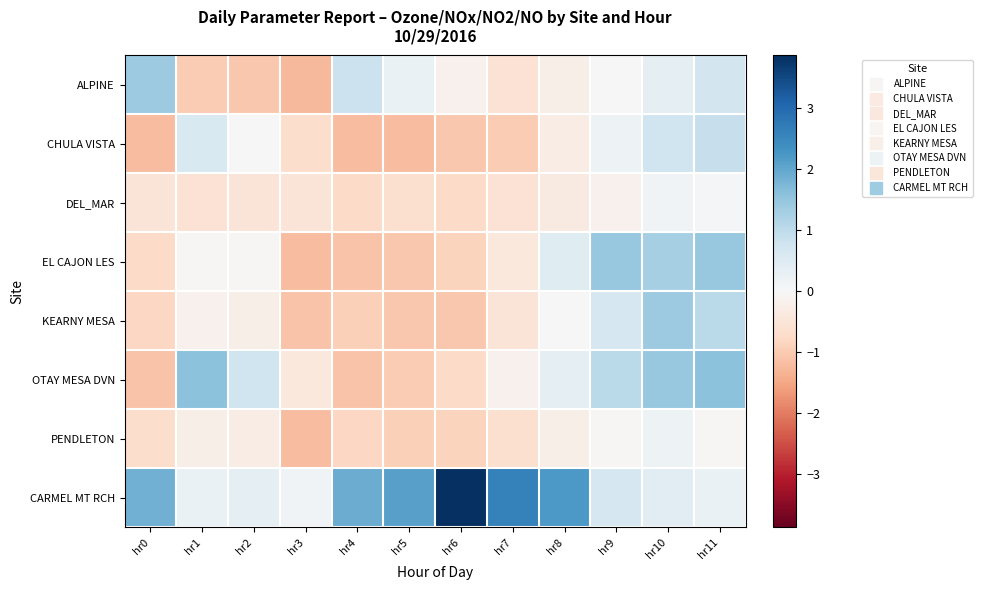

Reading left to right, list all the values displayed in this chart.

ALPINE: hr0=1.4	hr1=-1.0	hr2=-1.1	hr3=-1.2	hr4=0.8	hr5=0.3	hr6=-0.2	hr7=-0.5	hr8=-0.2	hr9=0.0	hr10=0.3	hr11=0.7
CHULA VISTA: hr0=-1.2	hr1=0.6	hr2=0.0	hr3=-0.7	hr4=-1.2	hr5=-1.2	hr6=-1.1	hr7=-1.0	hr8=-0.3	hr9=0.2	hr10=0.8	hr11=0.9
DEL_MAR: hr0=-0.5	hr1=-0.5	hr2=-0.5	hr3=-0.5	hr4=-0.7	hr5=-0.6	hr6=-0.7	hr7=-0.5	hr8=-0.4	hr9=-0.2	hr10=0.1	hr11=0.1
EL CAJON LES: hr0=-0.7	hr1=-0.0	hr2=-0.0	hr3=-1.2	hr4=-1.1	hr5=-1.1	hr6=-0.9	hr7=-0.4	hr8=0.5	hr9=1.5	hr10=1.3	hr11=1.5
KEARNY MESA: hr0=-0.8	hr1=-0.2	hr2=-0.2	hr3=-1.1	hr4=-0.9	hr5=-1.1	hr6=-1.1	hr7=-0.5	hr8=0.0	hr9=0.6	hr10=1.4	hr11=1.0
OTAY MESA DVN: hr0=-1.1	hr1=1.6	hr2=0.8	hr3=-0.4	hr4=-1.1	hr5=-1.0	hr6=-0.7	hr7=-0.2	hr8=0.3	hr9=1.0	hr10=1.5	hr11=1.6
PENDLETON: hr0=-0.7	hr1=-0.2	hr2=-0.3	hr3=-1.2	hr4=-0.8	hr5=-0.9	hr6=-0.9	hr7=-0.6	hr8=-0.2	hr9=-0.0	hr10=0.2	hr11=-0.0
CARMEL MT RCH: hr0=1.8	hr1=0.3	hr2=0.3	hr3=0.1	hr4=1.9	hr5=2.1	hr6=3.9	hr7=2.6	hr8=2.2	hr9=0.6	hr10=0.4	hr11=0.3